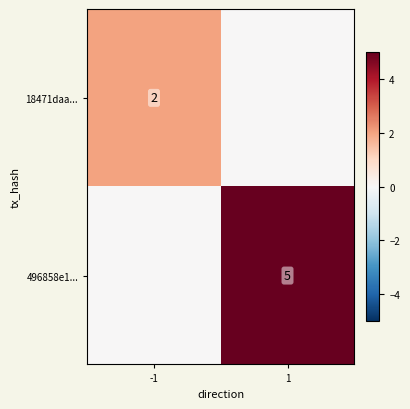

Which has a higher value, 1 or -1?

-1